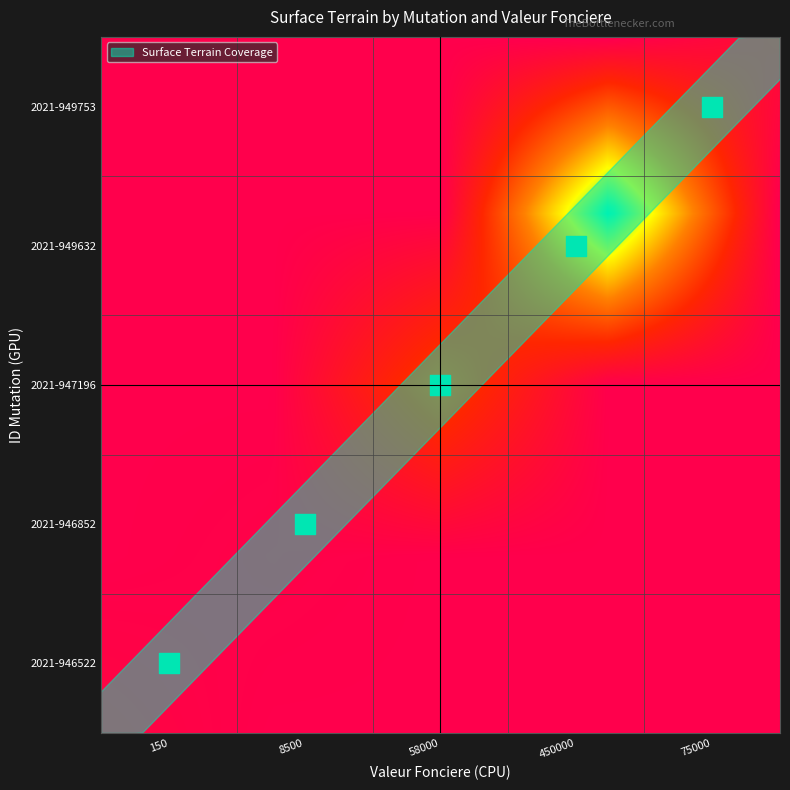

Is it true that 2021-949632 equals 0 at 2021-947196?

True